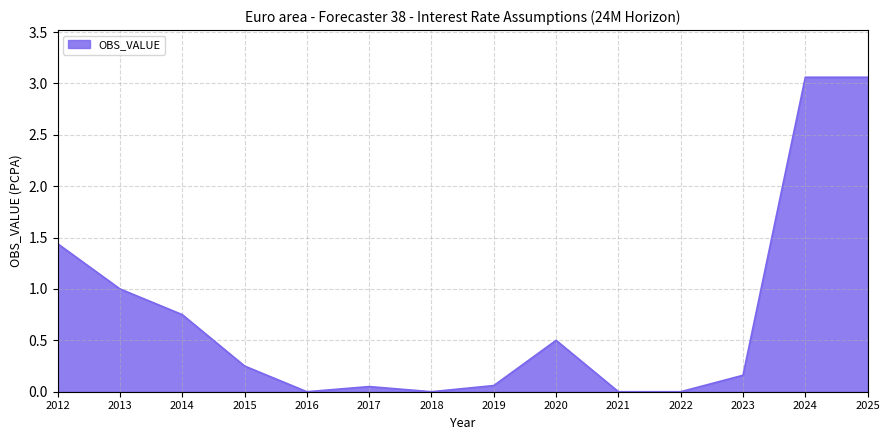

Between 2024 and 2013, which is larger?

2024